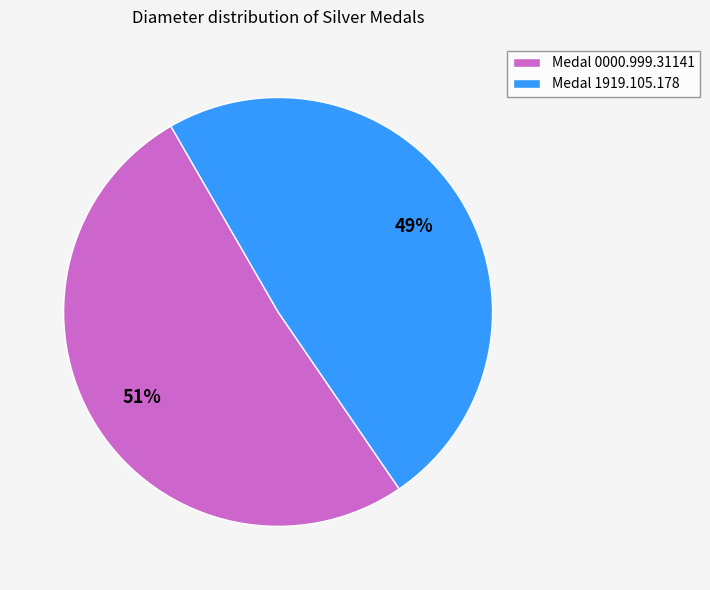

Which category accounts for the majority?

Medal 0000.999.31141